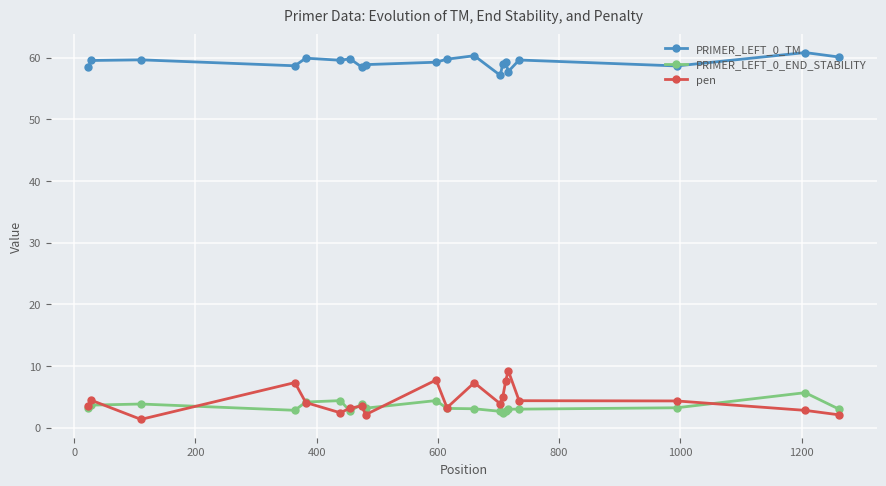

How many data points does each series have?

20